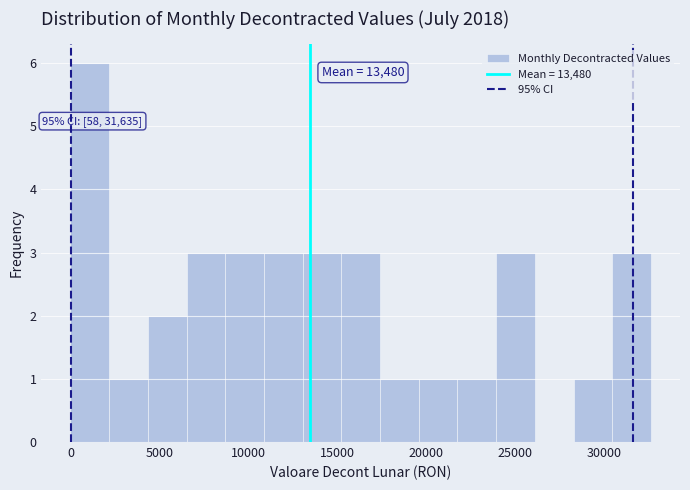

Over which range of the x-axis is the bar tallest?

0 to 2000